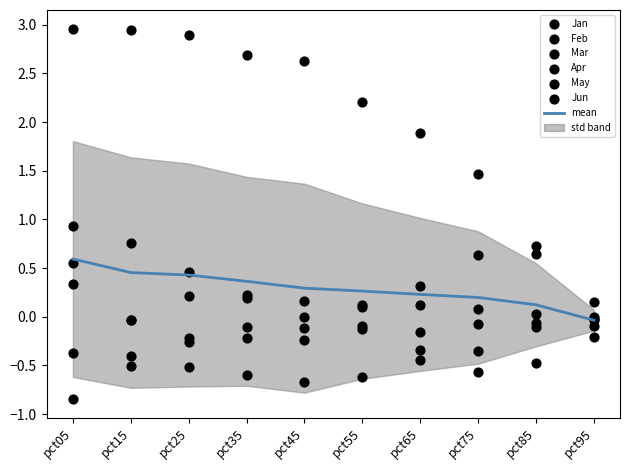

Which series has the widest spread of Y values?

Jan